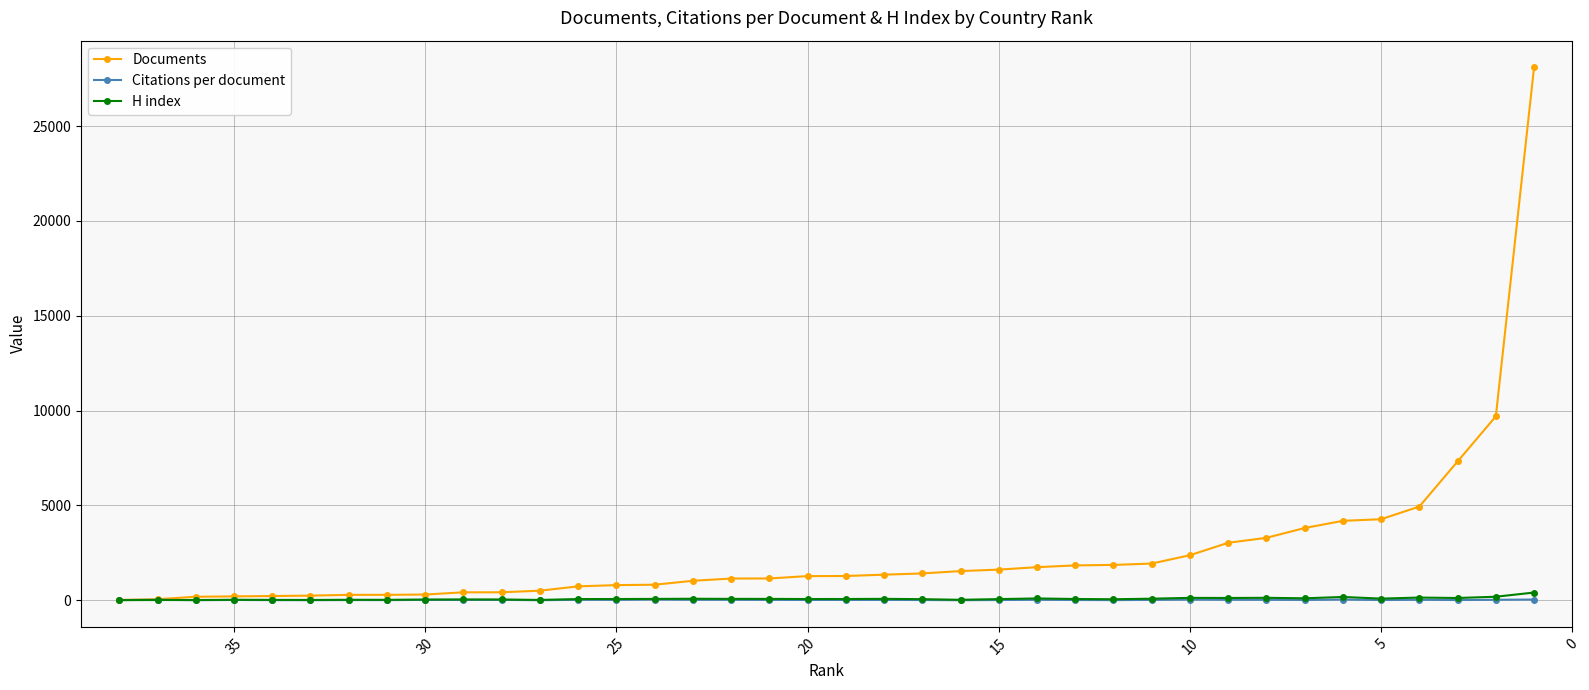

At which label does Documents first exceed 1279?

20